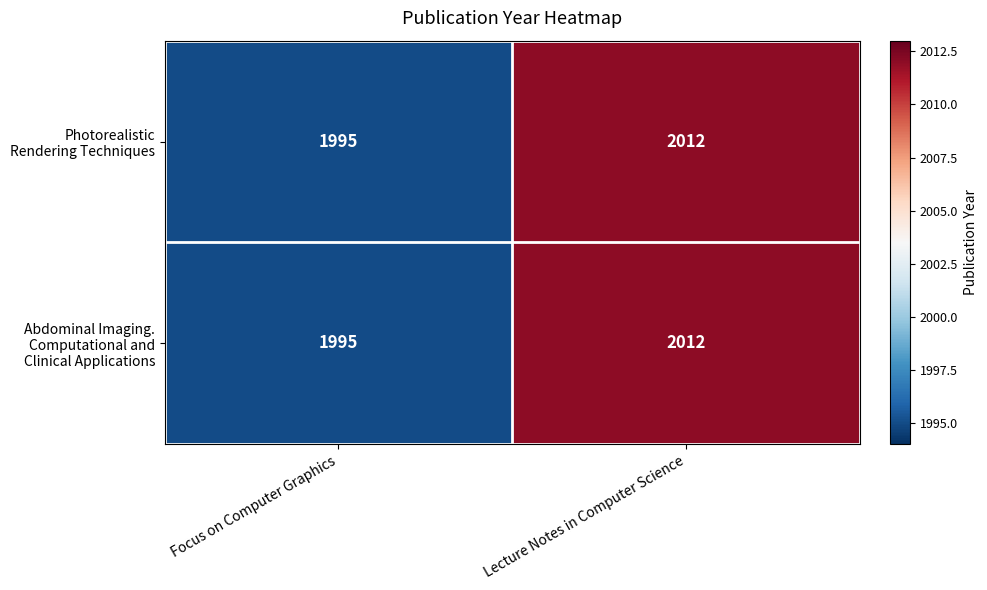

What is the maximum value shown in the chart?

2012